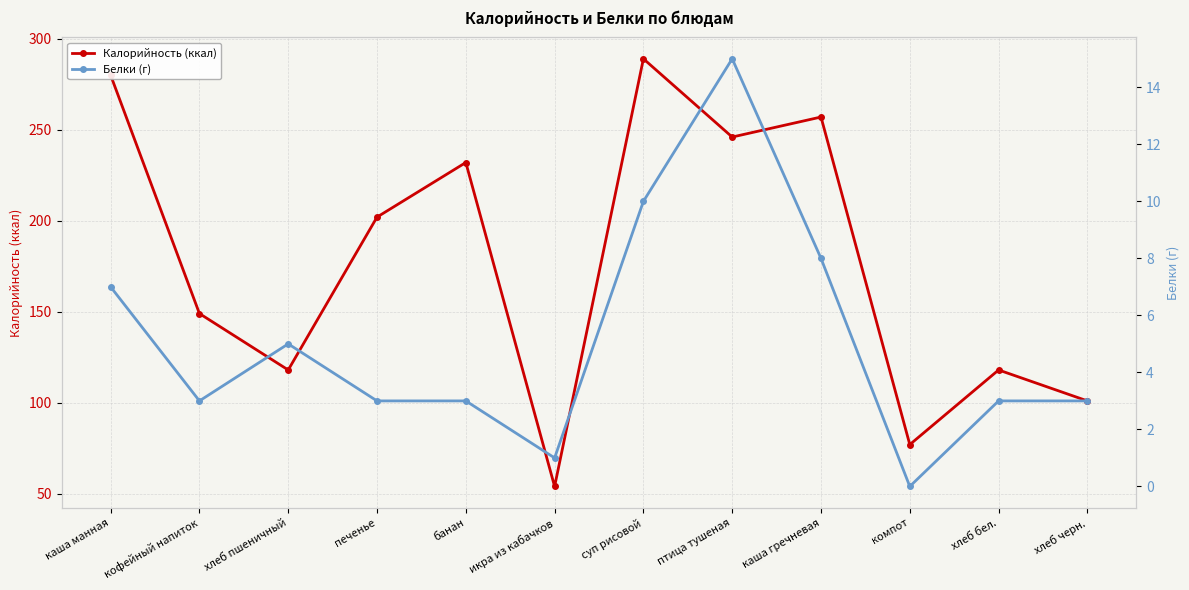

Reading right to left, transcribe all the data shown in this chart.

Калорийность (ккал): хлеб черн.=101	хлеб бел.=118	компот=77	каша гречневая=257	птица тушеная=246	суп рисовой=289	икра из кабачков=54	банан=232	печенье=202	хлеб пшеничный=118	кофейный напиток=149	каша манная=280
Белки (г): хлеб черн.=3	хлеб бел.=3	компот=0	каша гречневая=8	птица тушеная=15	суп рисовой=10	икра из кабачков=1	банан=3	печенье=3	хлеб пшеничный=5	кофейный напиток=3	каша манная=7